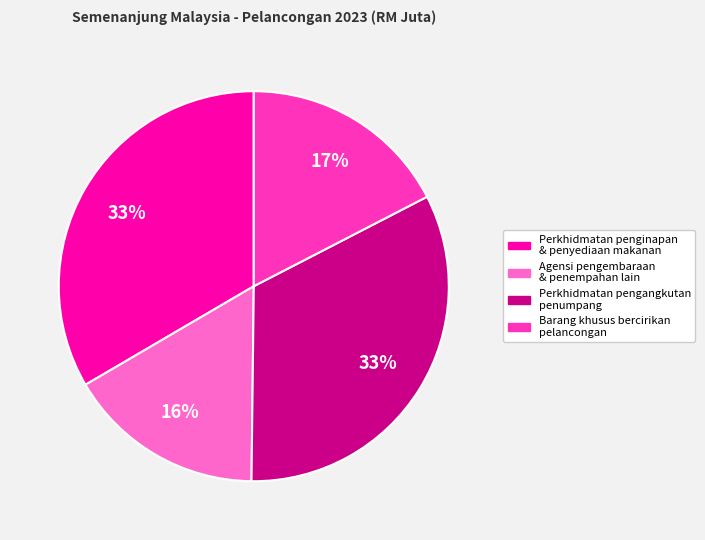

To the nearest percent, what is the average slice percentage?

25%